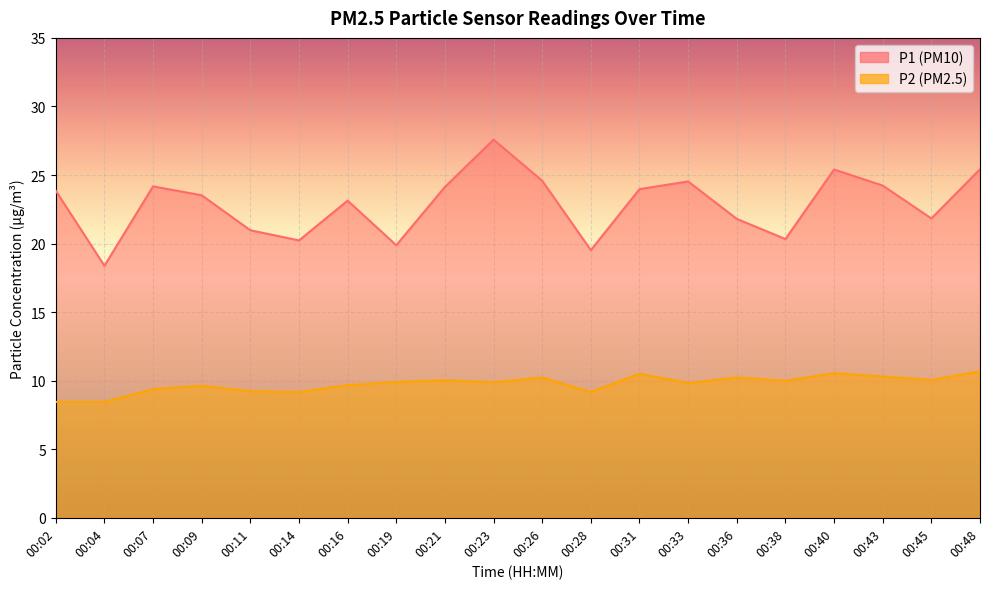

At which category does P2 reach its first local peak?

00:09